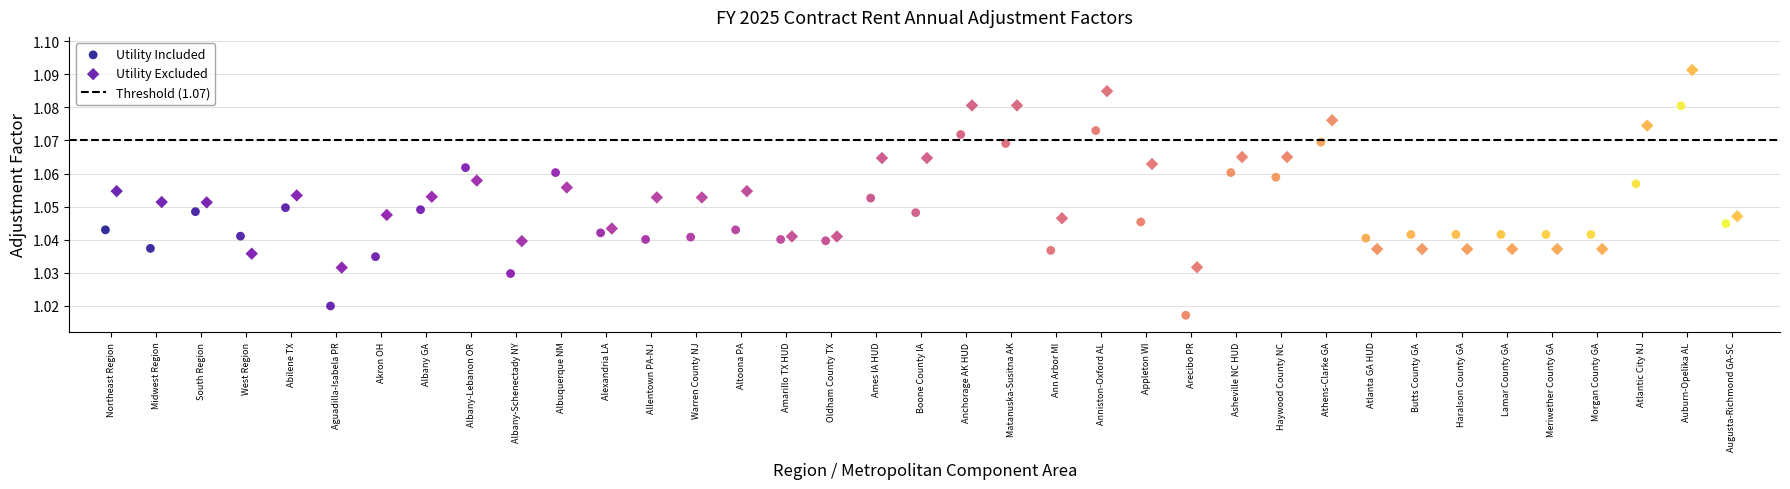

Which series has the widest spread of Y values?

Utility Included